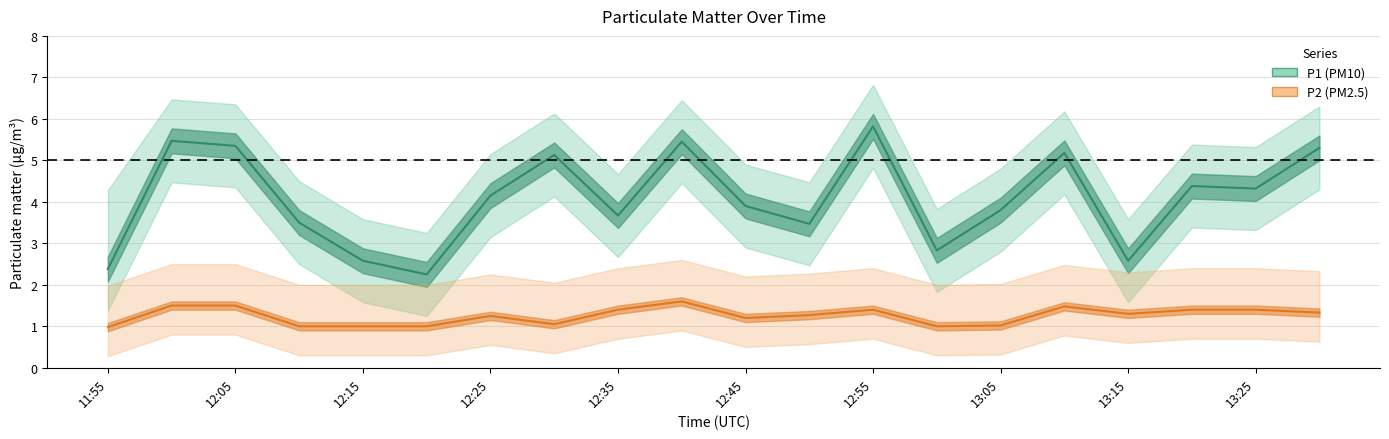

True or false: P1 (PM10) and P2 (PM2.5) intersect in this chart.

False